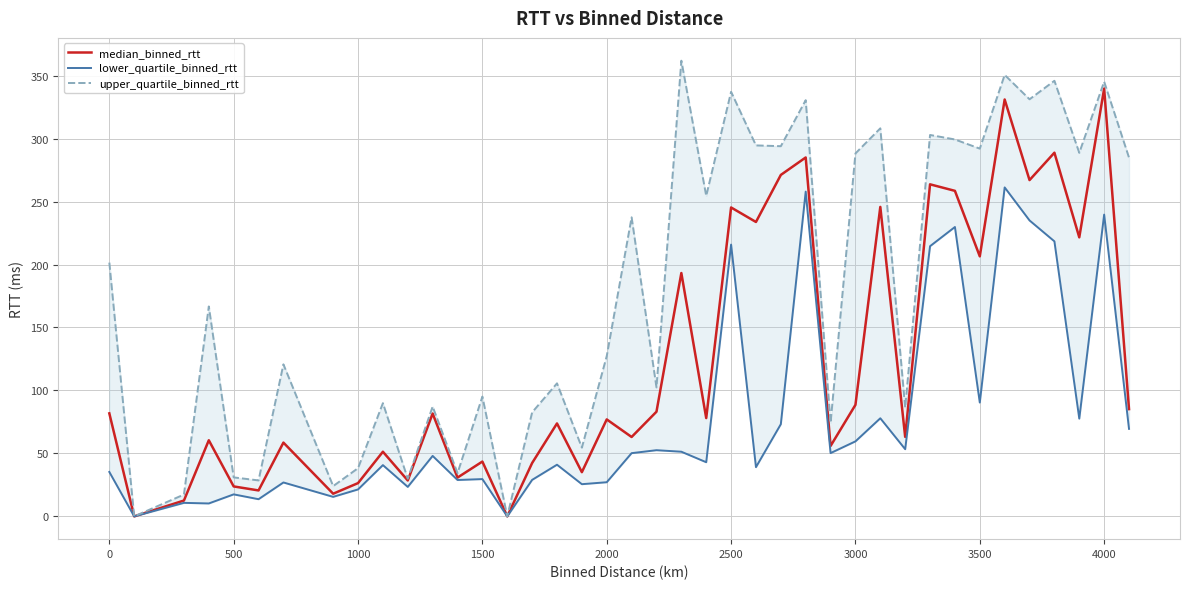

At which label does median_binned_rtt reach its peak?

4000